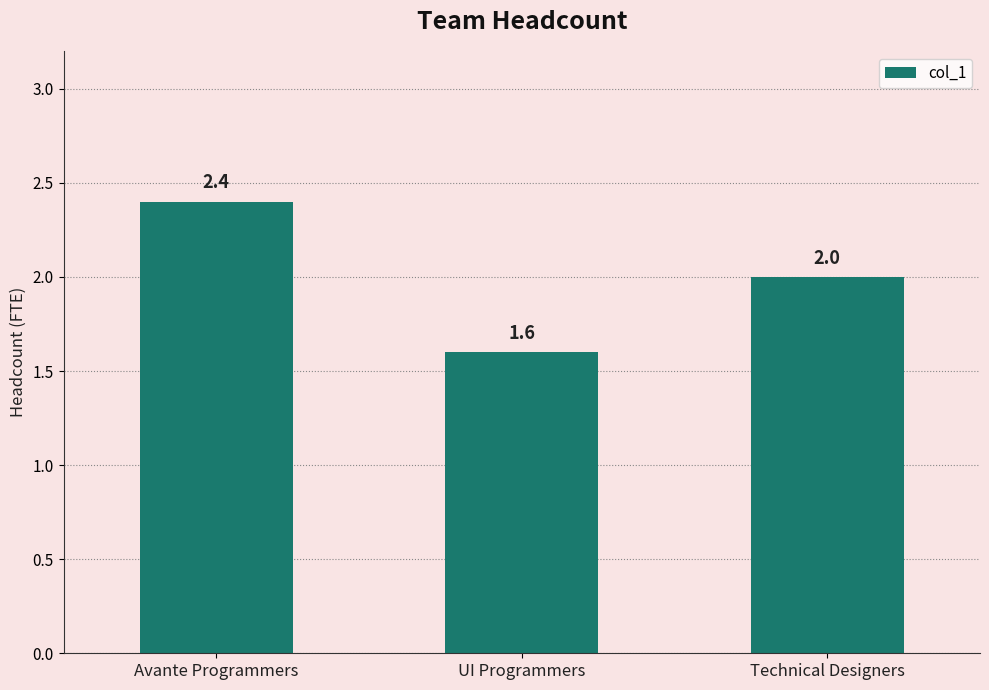

What is the change in value from UI Programmers to Technical Designers?

+0.4